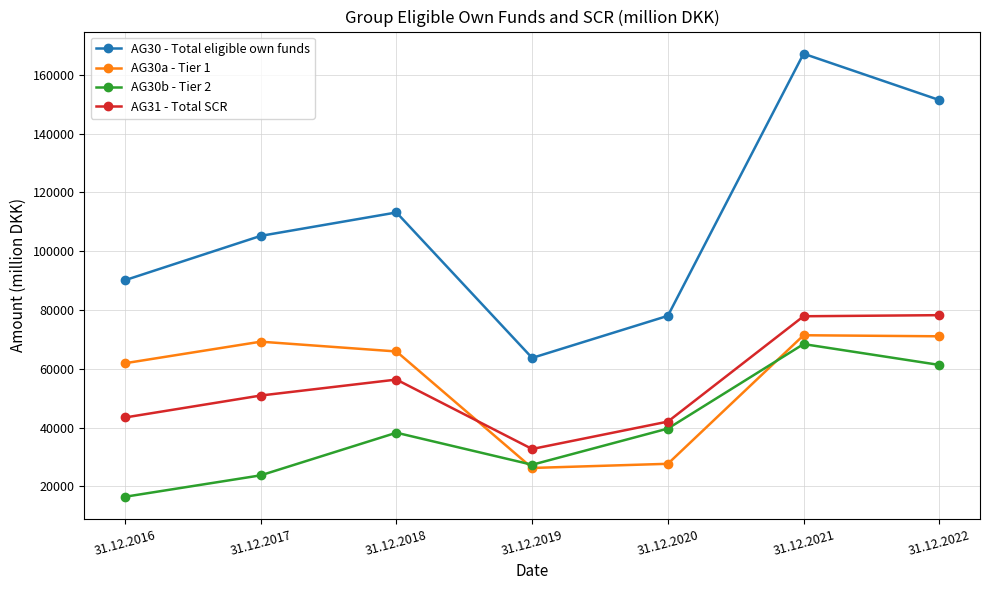

Where is the first local maximum for AG30 - Total eligible own funds?

31.12.2018